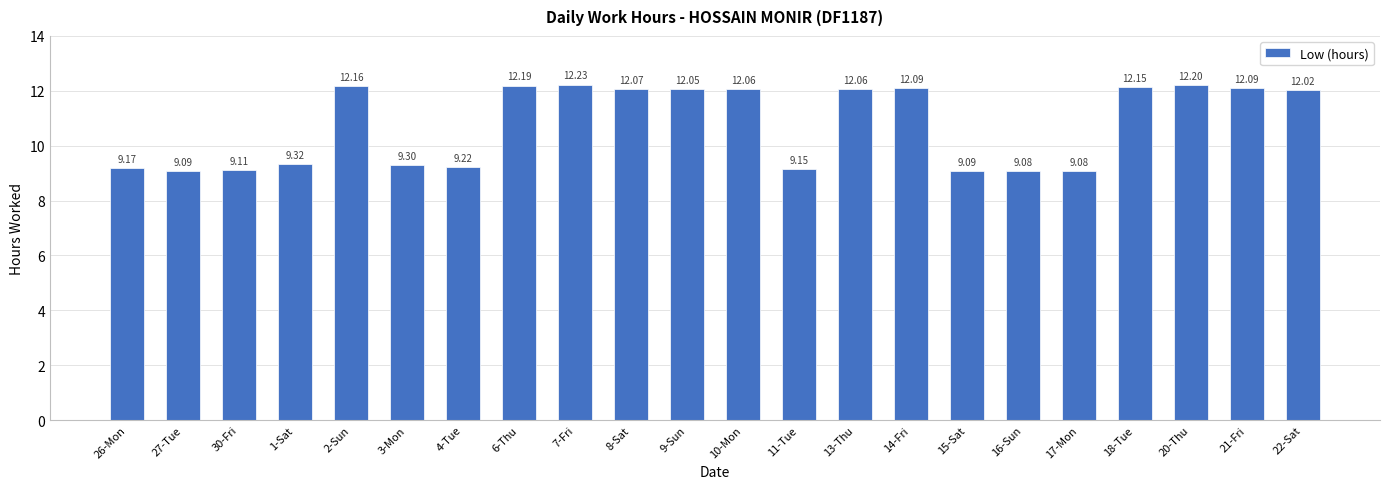

The value at 14-Fri is 12.1. True or false?

True